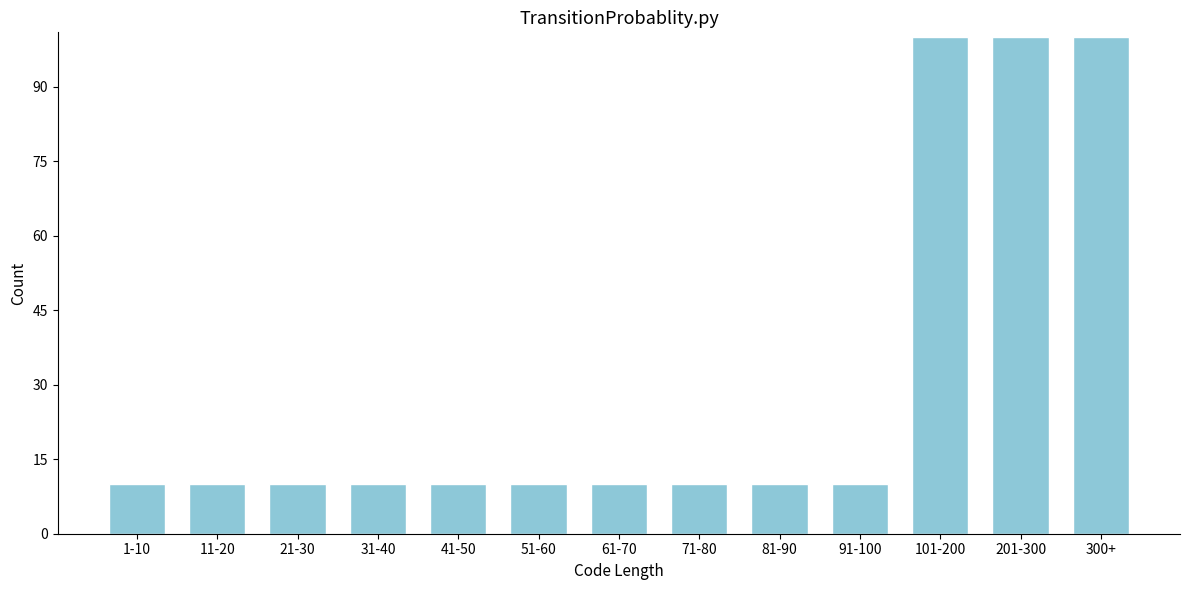

Reading right to left, what are all the values shown in this chart?

100	100	100	10	10	10	10	10	10	10	10	10	10